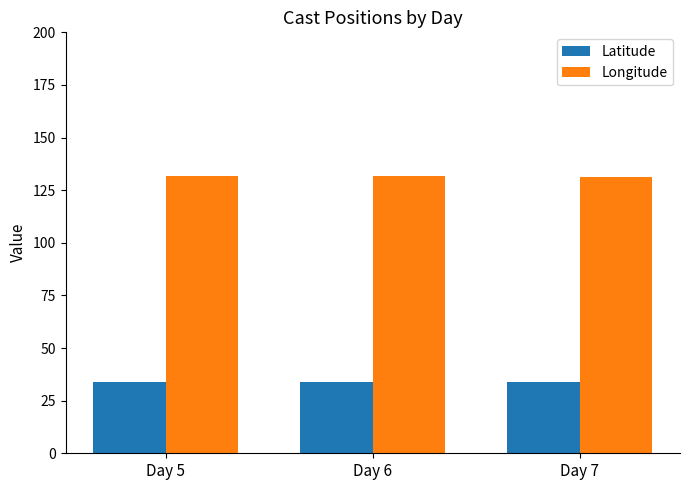

What is the value of the Latitude bar at the 3rd from the left?

33.9